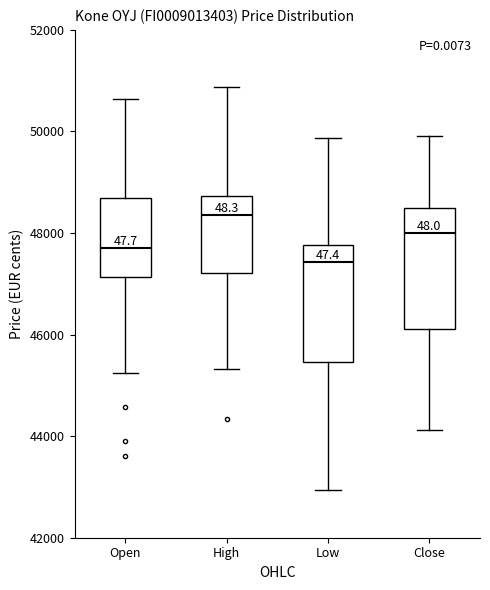

Which box has the lowest median line?

Low